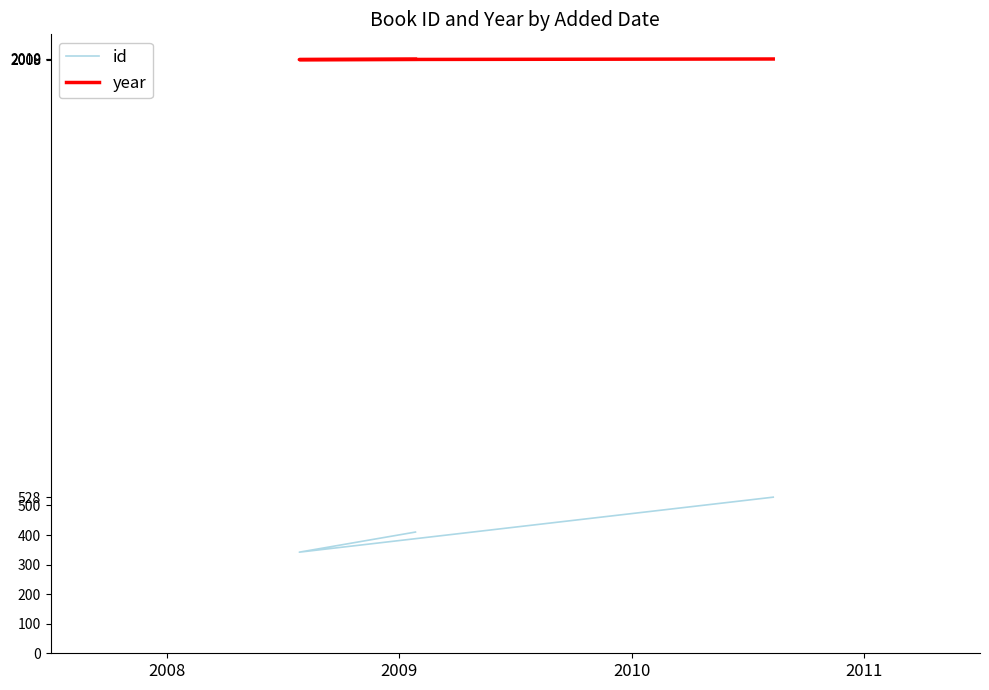

Reading left to right, extract all data points from this chart.

id: 410	342	528
year: 2009	2008	2010